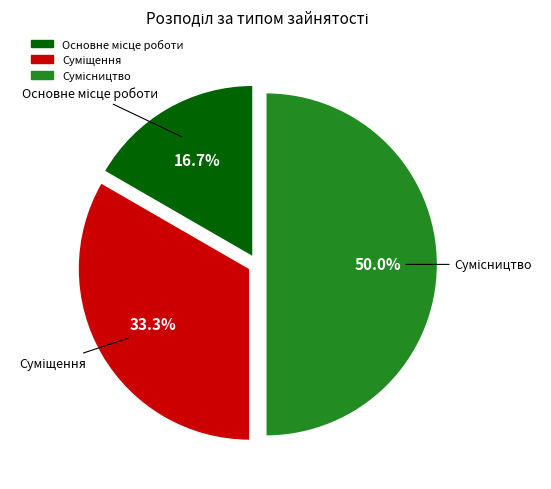

The Основне місце роботи slice represents 17% of the pie. True or false?

True